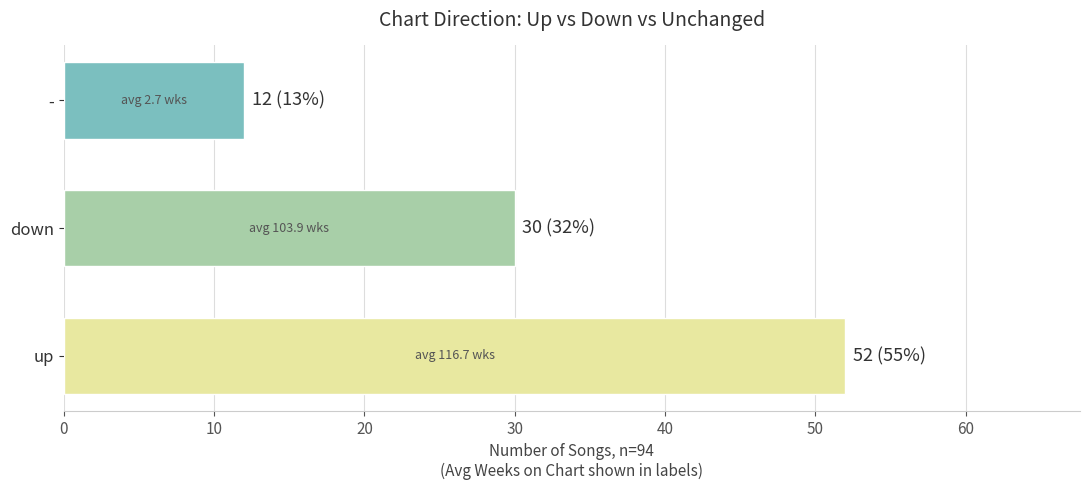

What is the change in value from up to -?

-40